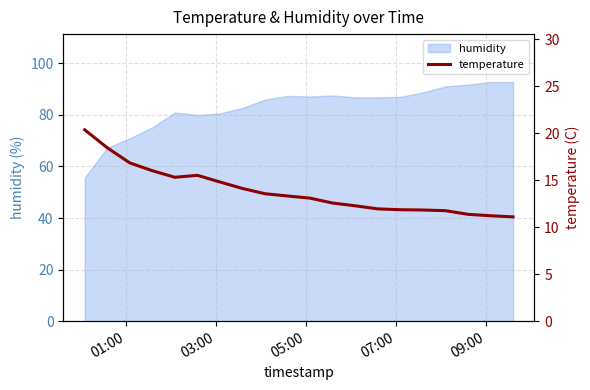

What is the highest value of the humidity series?

92.8